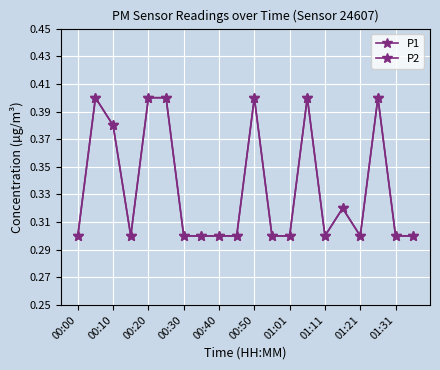

Does the chart have visible grid lines?

Yes